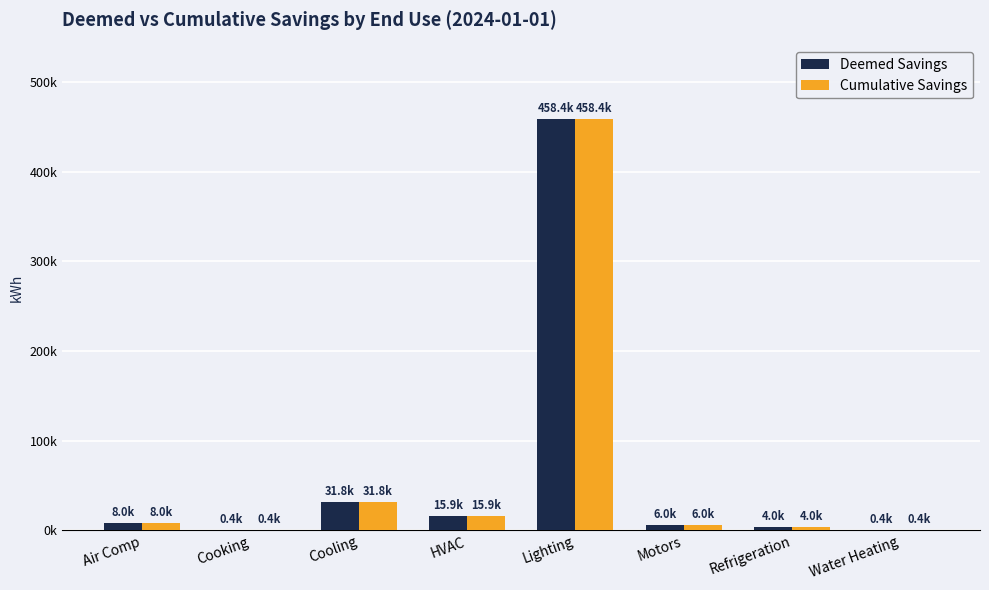

Are the bars horizontal?

No